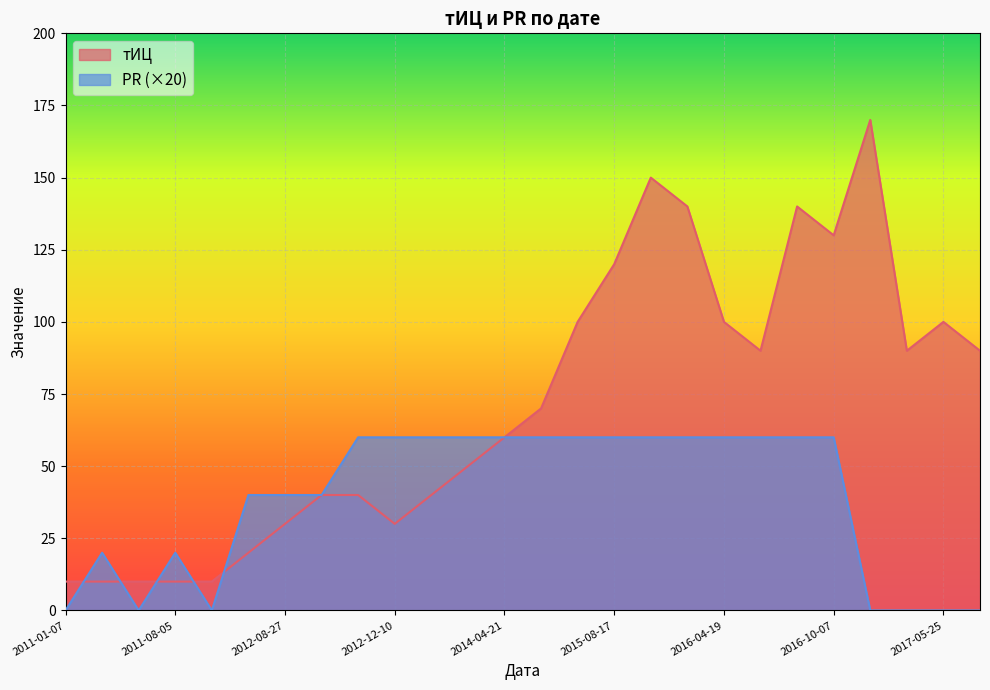

Between 2012-11-05 and 2015-12-28, which series saw the biggest shift?

тИЦ